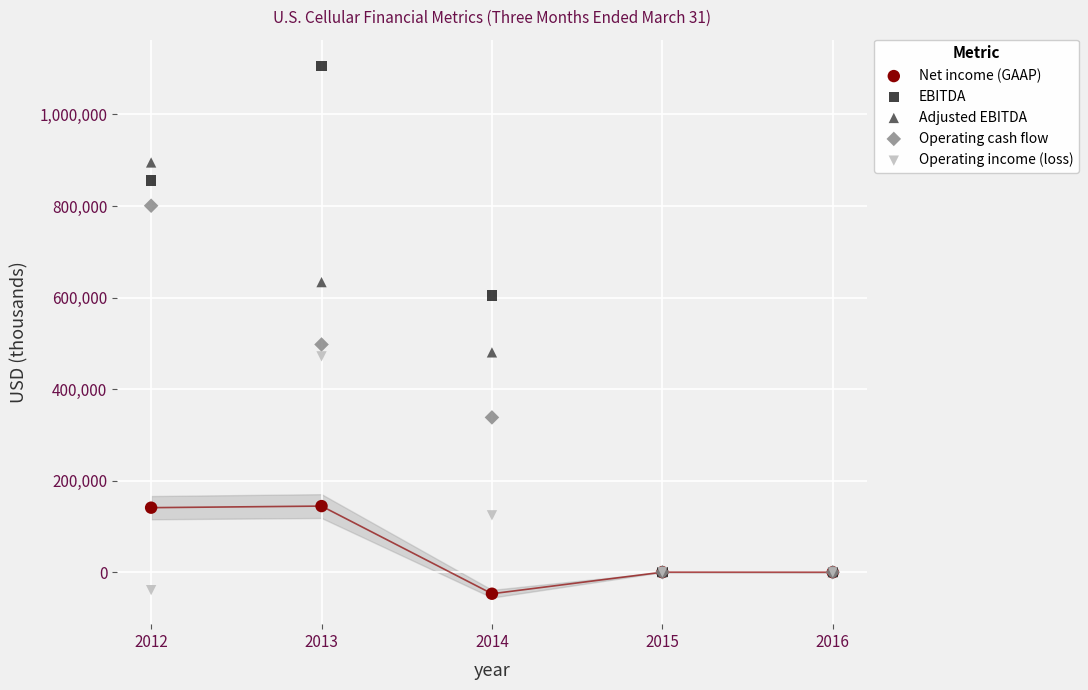

Across all series, what Y value is closest to 529239?

497562